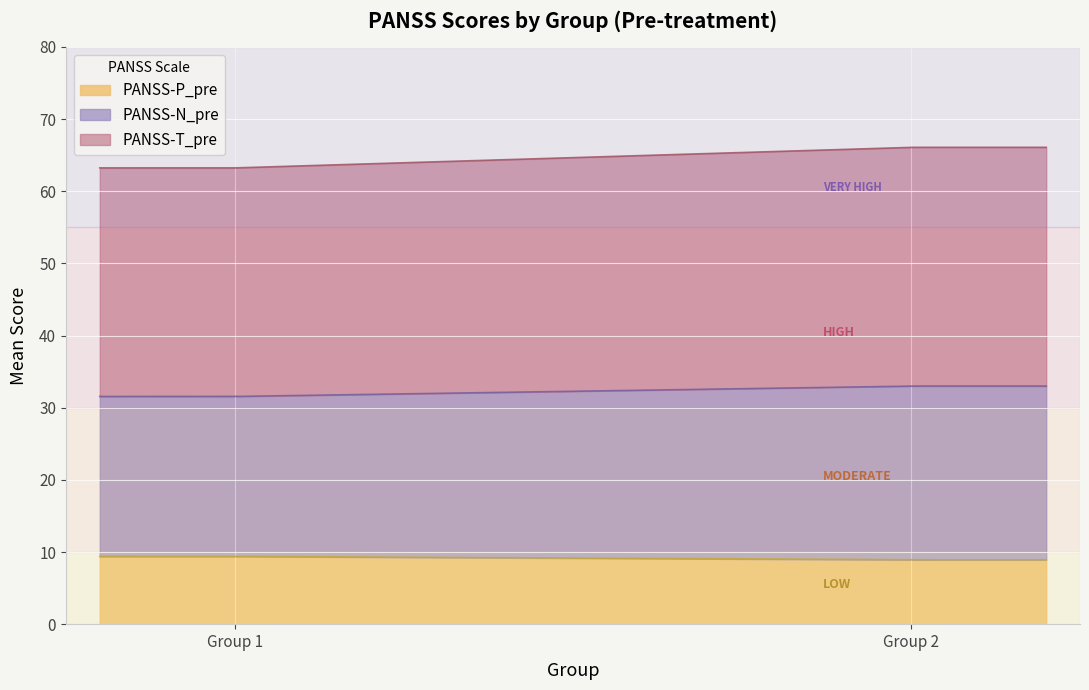

What is the lowest value of the PANSS-P_pre series?

8.9